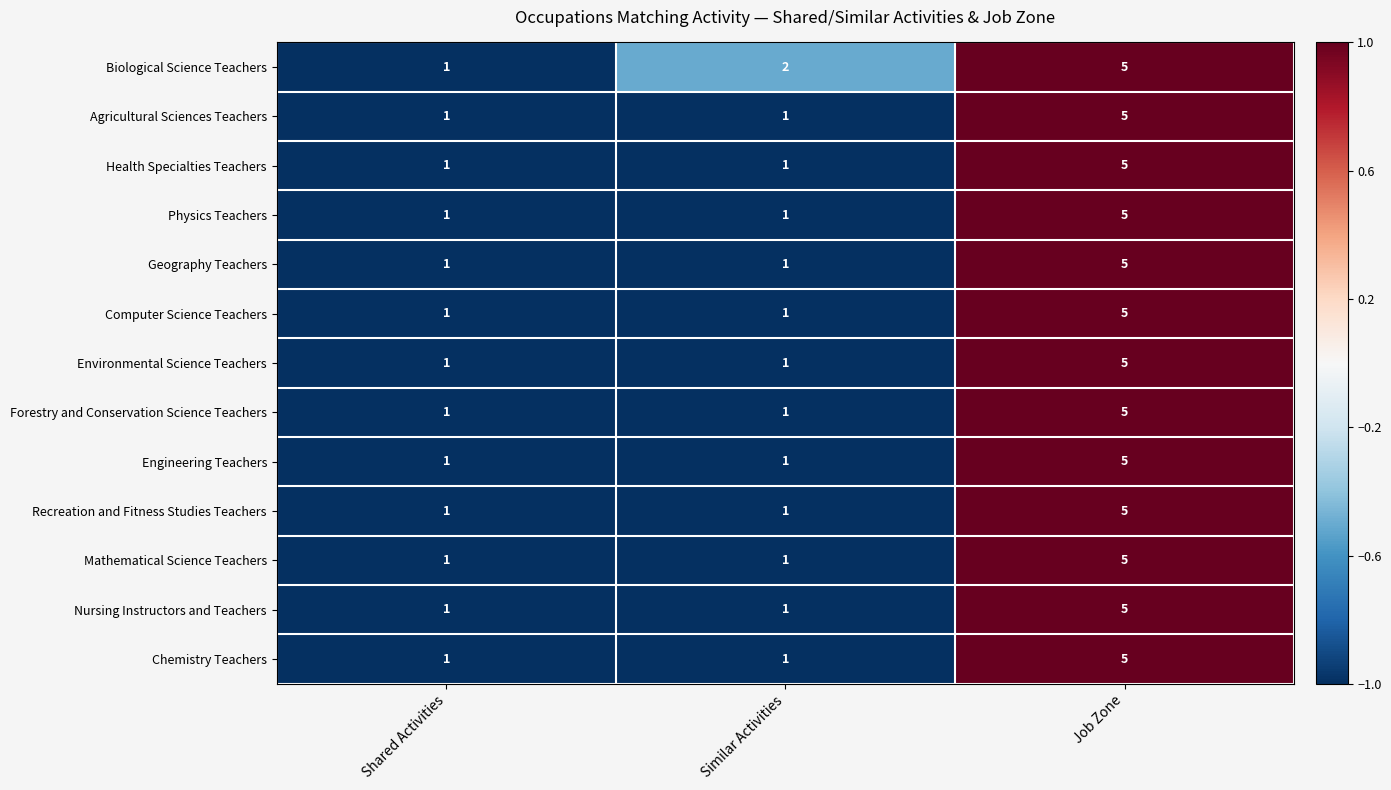

Count the Geography Teachers values in the range 1 to 5.

3